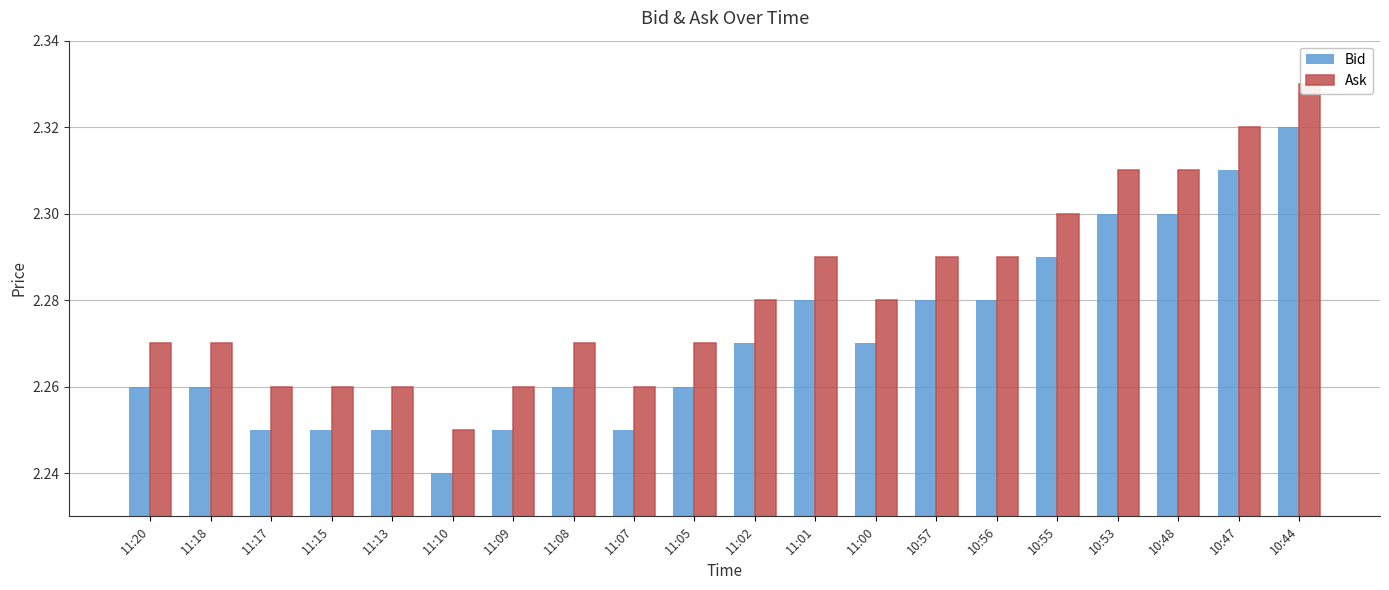

What is the difference between the maximum and second lowest values in the Bid series?

0.1